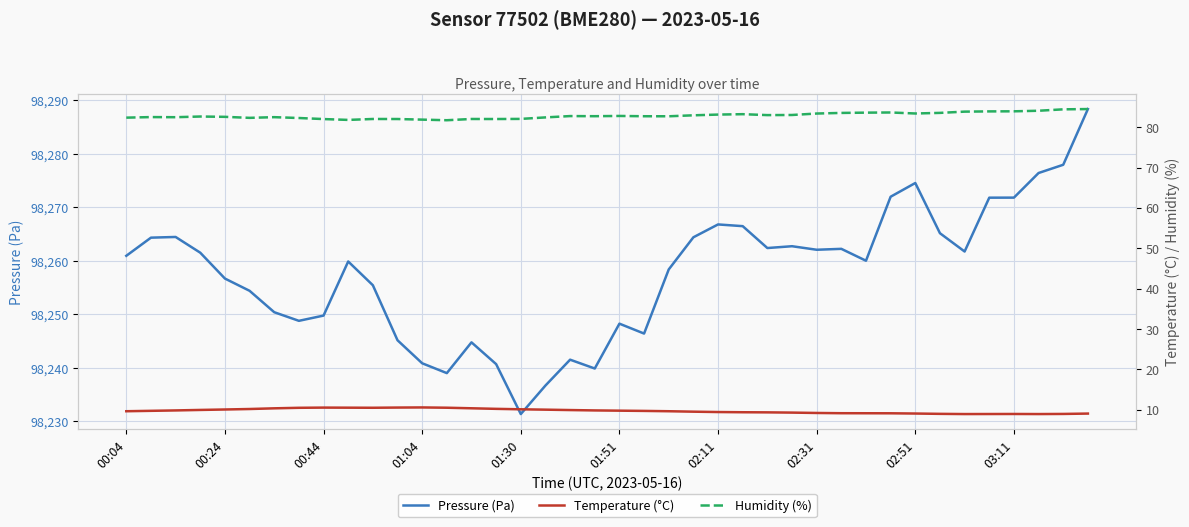

What is the maximum value for Pressure (Pa)?

98288.4